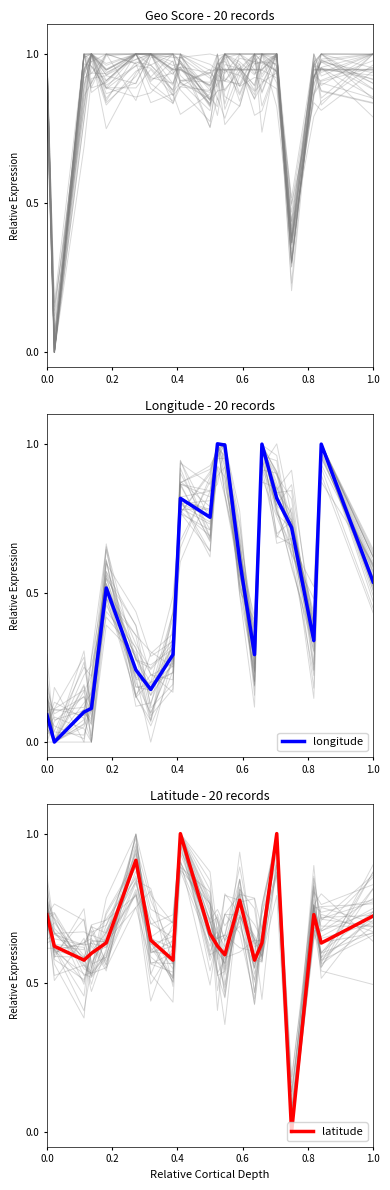

True or false: longitude has a value of 0.0 at 0.0.

False